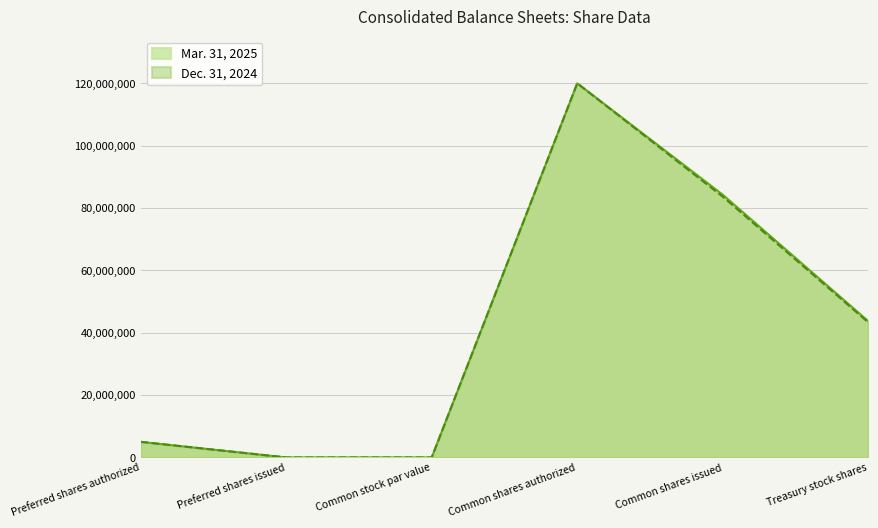

Rank the categories by Dec. 31, 2024 value from highest to lowest.

Common shares authorized, Common shares issued, Treasury stock shares, Preferred shares authorized, Preferred shares issued, Common stock par value